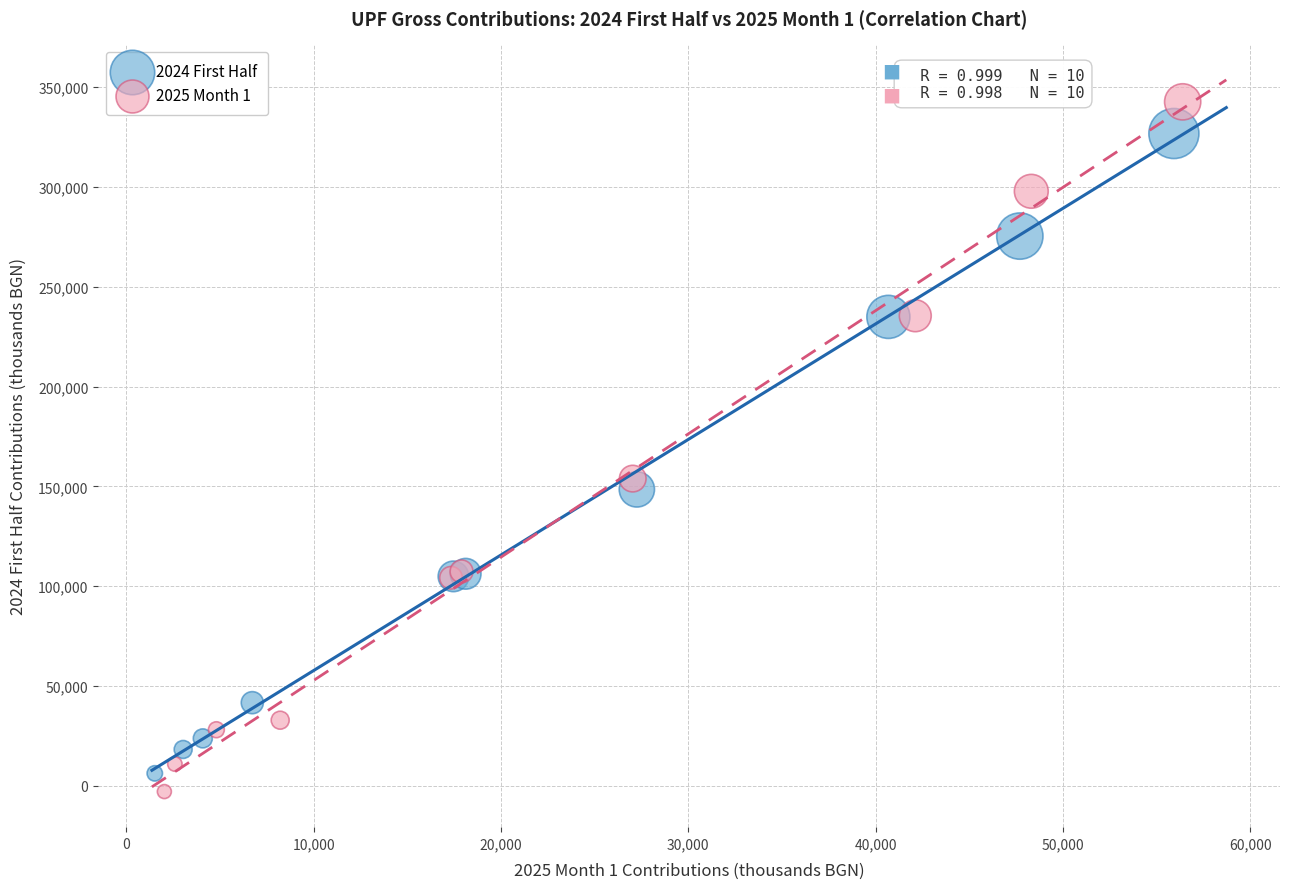

Which series has the largest Y range (max minus min)?

2025 Month 1